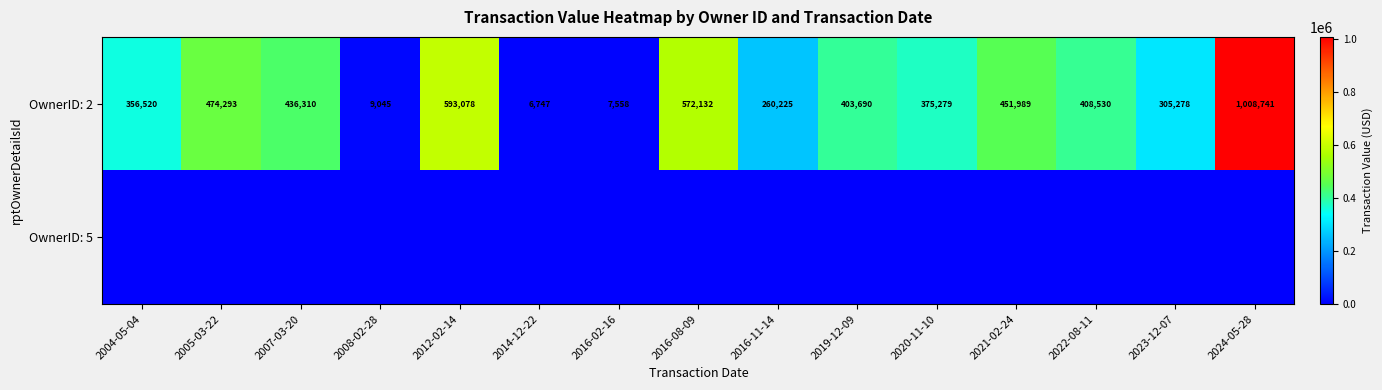

What is the average value of the OwnerID: 2 series?

377961